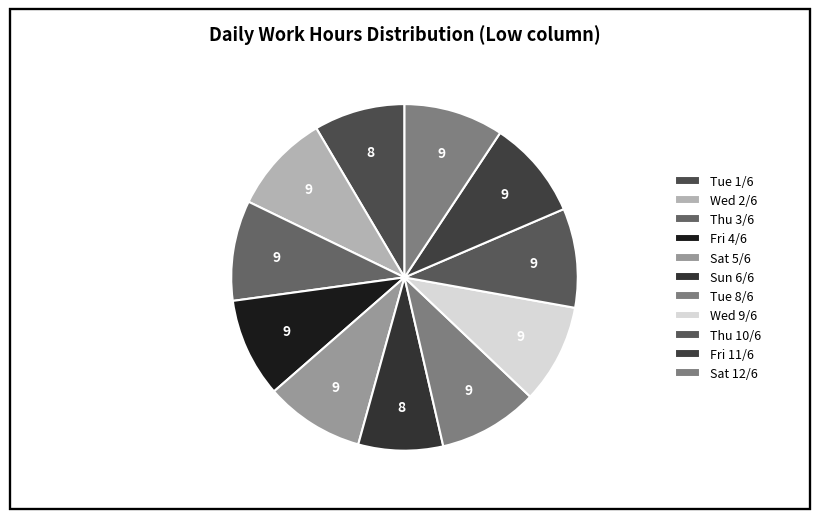

Count the number of slices in the pie.

11